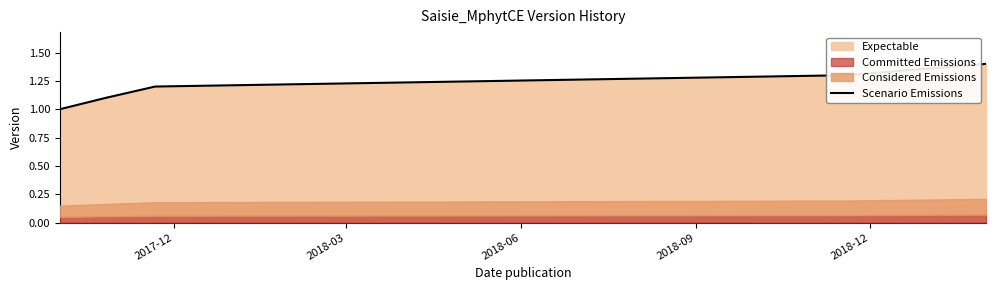

Is it true that the value at 2018-12 is 1.9?

False